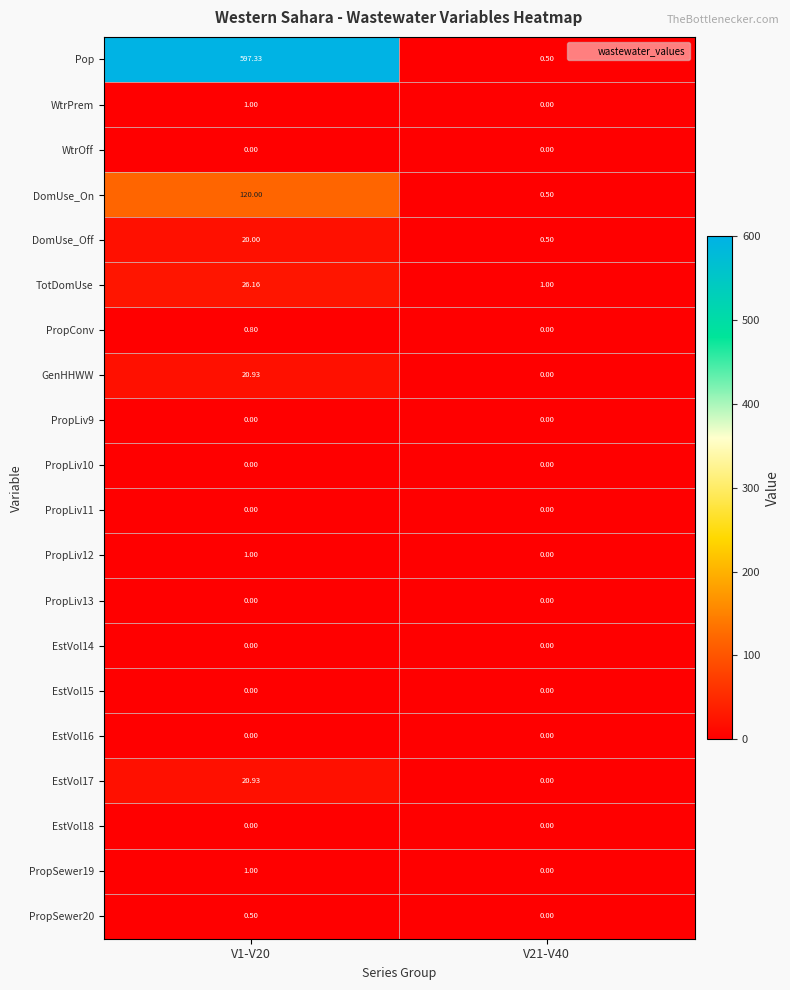

Is the value of GenHHWW at V1-V20 greater than the value of WtrPrem at V1-V20?

Yes